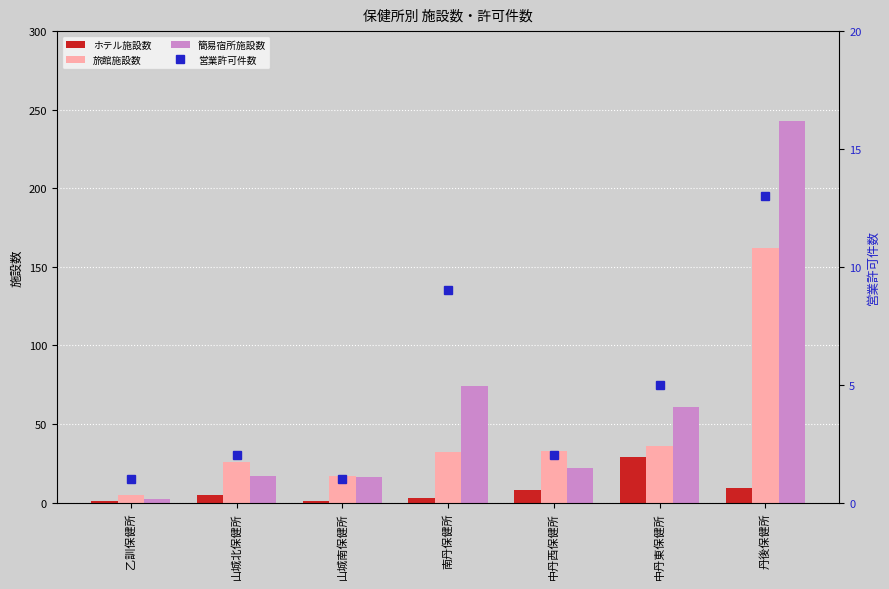

The value of ホテル施設数 at 中丹西保健所 is 11. True or false?

False